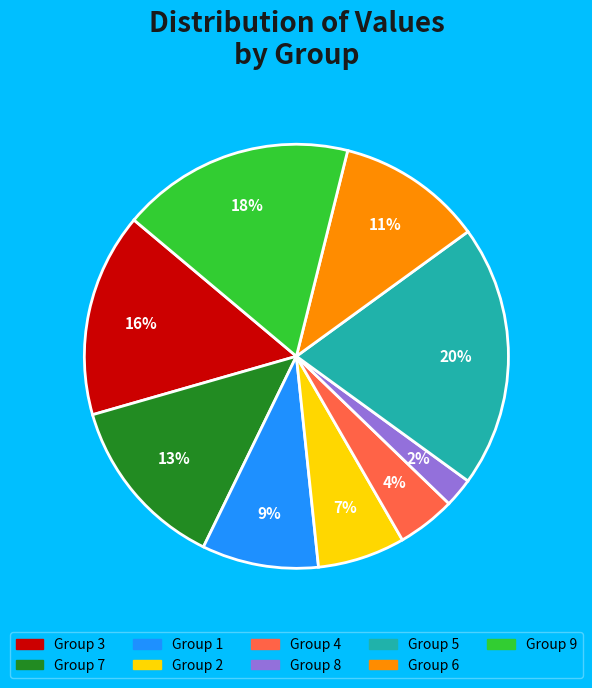

To the nearest percent, what is the difference between the largest and smallest slice percentages?

18%